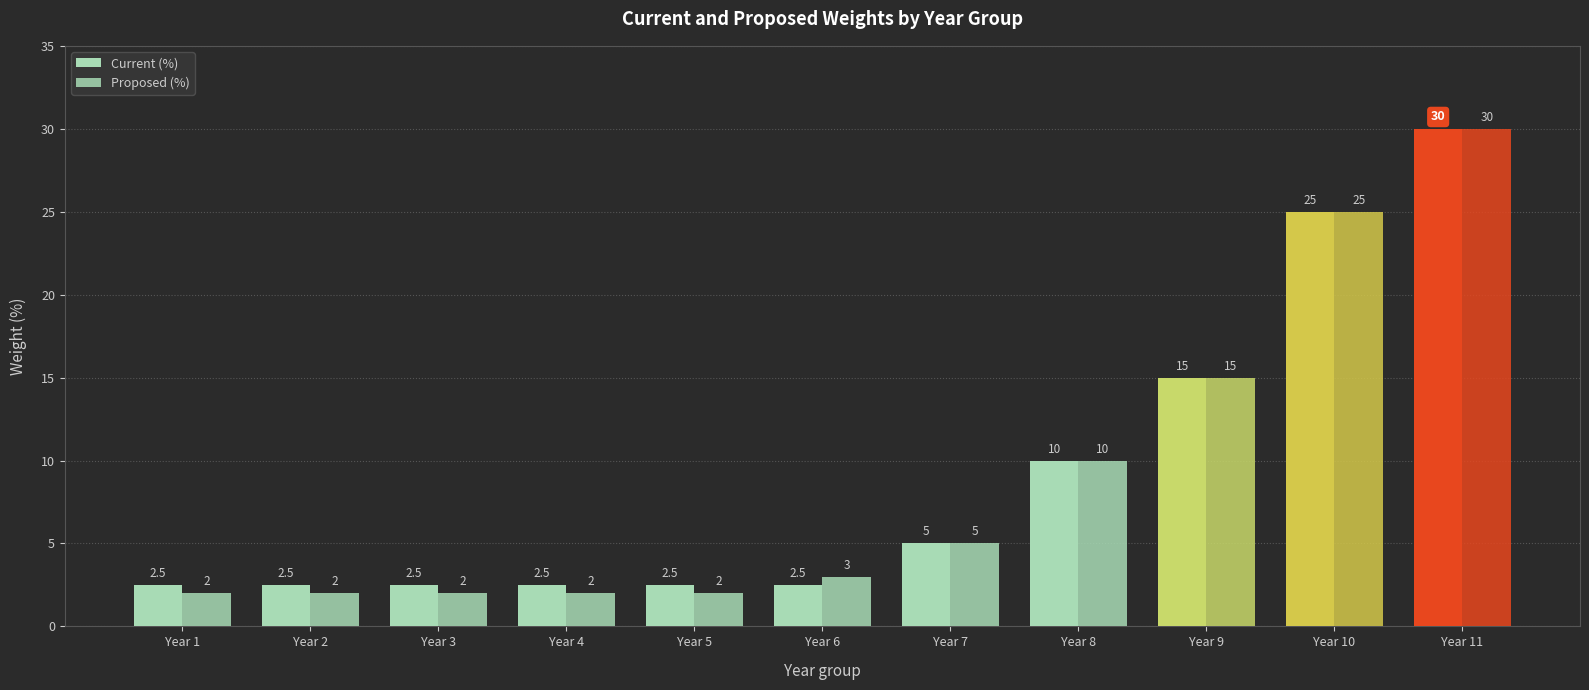

Where is Proposed (%) nearest to the value 16?

Year 9